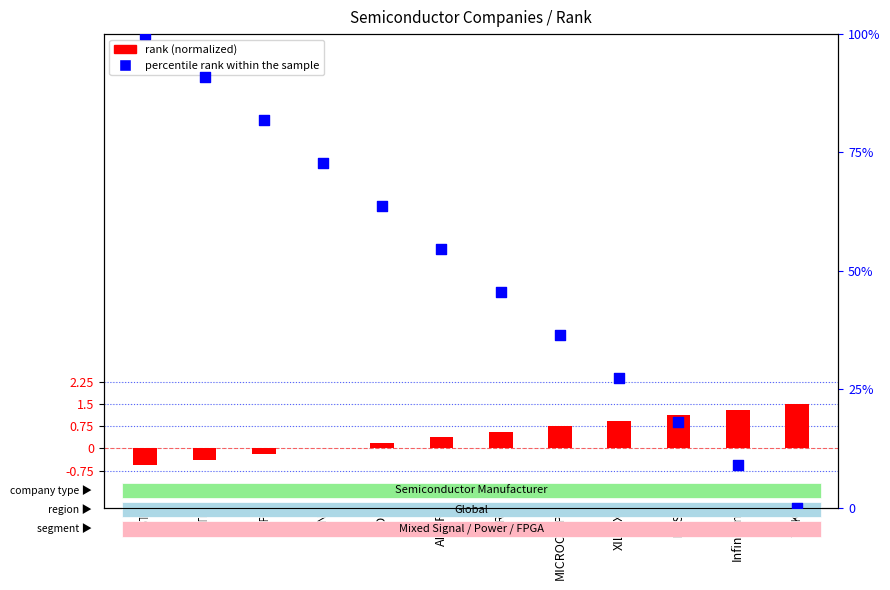

What is the change in value from TI to IXYS?

-72.7